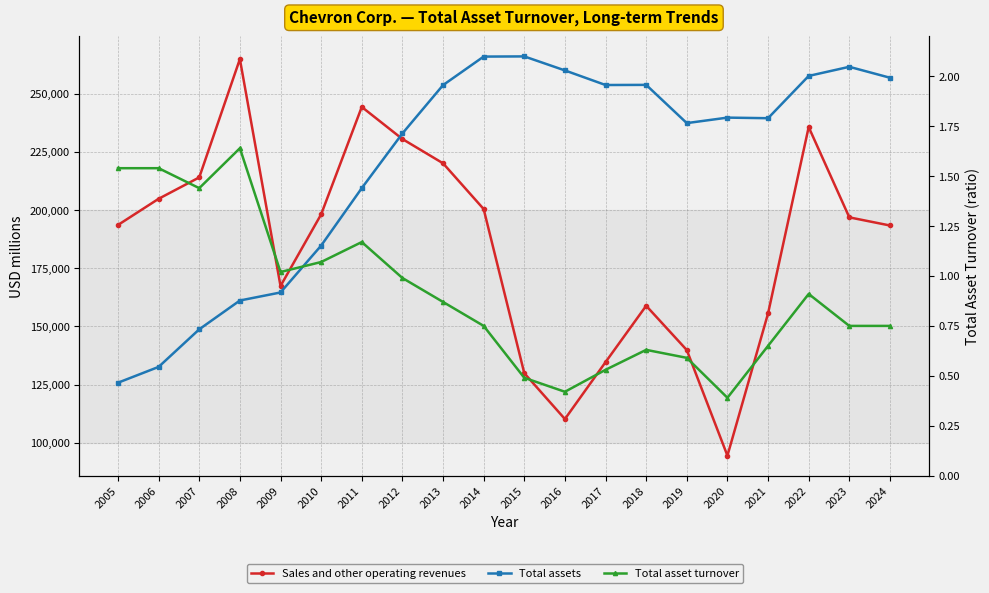

What is the sum of the Sales and other operating revenues values at 2011 and 2018?

403273.0